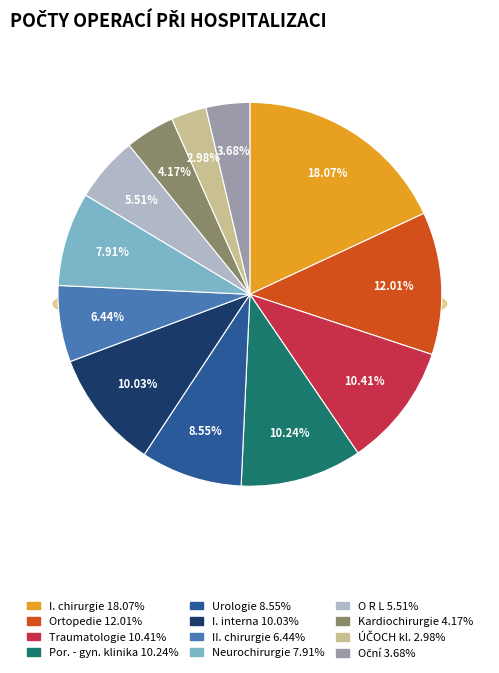

Do Oční and O R L together represent more than half of the pie?

No